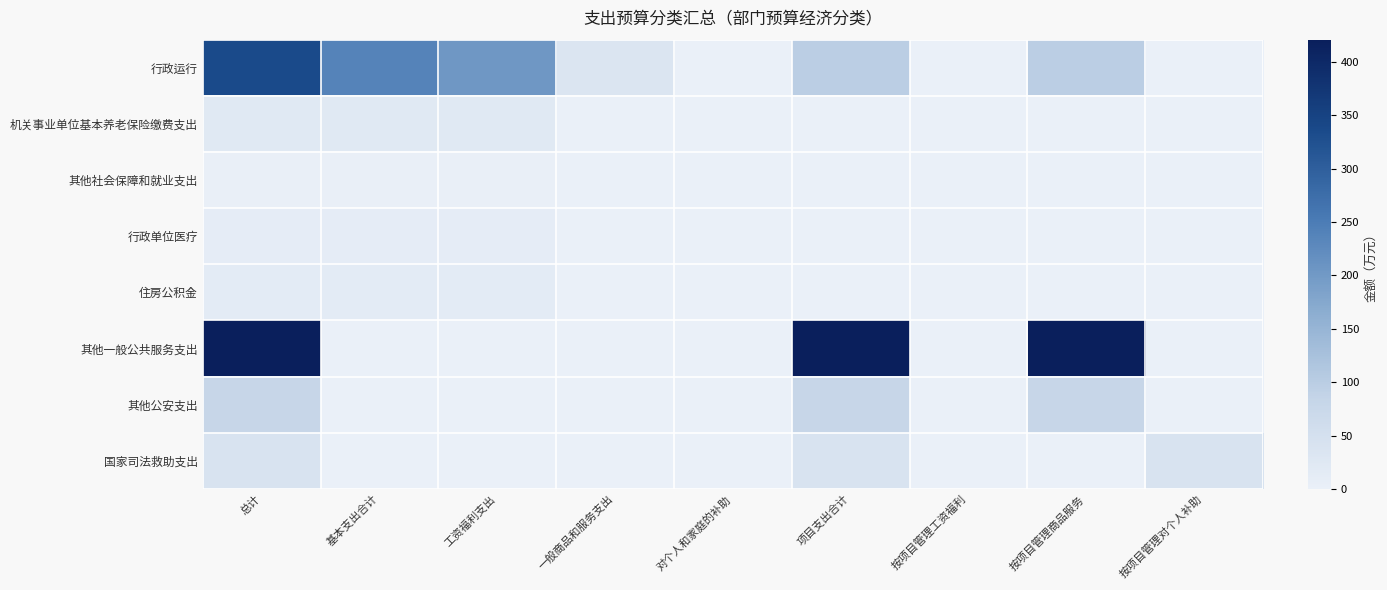

Reading right to left, list all the values displayed in this chart.

行政运行: 按项目管理对个人补助=0.0	按项目管理商品服务=98.5	按项目管理工资福利=0.0	项目支出合计=98.5	对个人和家庭的补助=0.0	一般商品和服务支出=34.4	工资福利支出=202.6	基本支出合计=237.0	总计=335.5
机关事业单位基本养老保险缴费支出: 按项目管理对个人补助=0.0	按项目管理商品服务=0.0	按项目管理工资福利=0.0	项目支出合计=0.0	对个人和家庭的补助=0.0	一般商品和服务支出=0.0	工资福利支出=21.8	基本支出合计=21.8	总计=21.8
其他社会保障和就业支出: 按项目管理对个人补助=0.0	按项目管理商品服务=0.0	按项目管理工资福利=0.0	项目支出合计=0.0	对个人和家庭的补助=0.0	一般商品和服务支出=0.0	工资福利支出=1.9	基本支出合计=1.9	总计=1.9
行政单位医疗: 按项目管理对个人补助=0.0	按项目管理商品服务=0.0	按项目管理工资福利=0.0	项目支出合计=0.0	对个人和家庭的补助=0.0	一般商品和服务支出=0.0	工资福利支出=10.2	基本支出合计=10.2	总计=10.2
住房公积金: 按项目管理对个人补助=0.0	按项目管理商品服务=0.0	按项目管理工资福利=0.0	项目支出合计=0.0	对个人和家庭的补助=0.0	一般商品和服务支出=0.0	工资福利支出=16.4	基本支出合计=16.4	总计=16.4
其他一般公共服务支出: 按项目管理对个人补助=0.0	按项目管理商品服务=421.0	按项目管理工资福利=0.0	项目支出合计=421.0	对个人和家庭的补助=0.0	一般商品和服务支出=0.0	工资福利支出=0.0	基本支出合计=0.0	总计=421.0
其他公安支出: 按项目管理对个人补助=0.0	按项目管理商品服务=80.0	按项目管理工资福利=0.0	项目支出合计=80.0	对个人和家庭的补助=0.0	一般商品和服务支出=0.0	工资福利支出=0.0	基本支出合计=0.0	总计=80.0
国家司法救助支出: 按项目管理对个人补助=40.0	按项目管理商品服务=0.0	按项目管理工资福利=0.0	项目支出合计=40.0	对个人和家庭的补助=0.0	一般商品和服务支出=0.0	工资福利支出=0.0	基本支出合计=0.0	总计=40.0